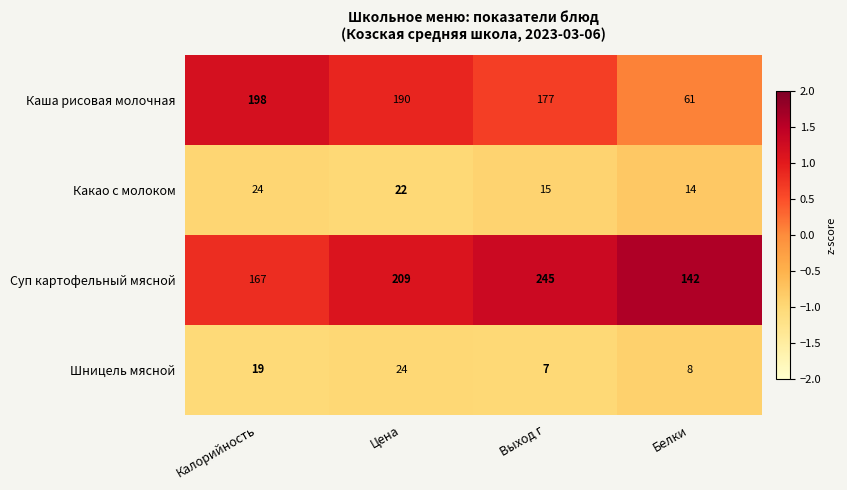

At Калорийность, list the series in order from largest to smallest.

Каша рисовая молочная, Суп картофельный мясной, Какао с молоком, Шницель мясной